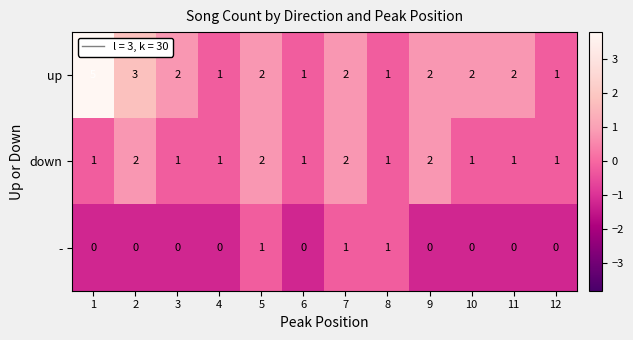

At which category is the sum across all series the highest?

1